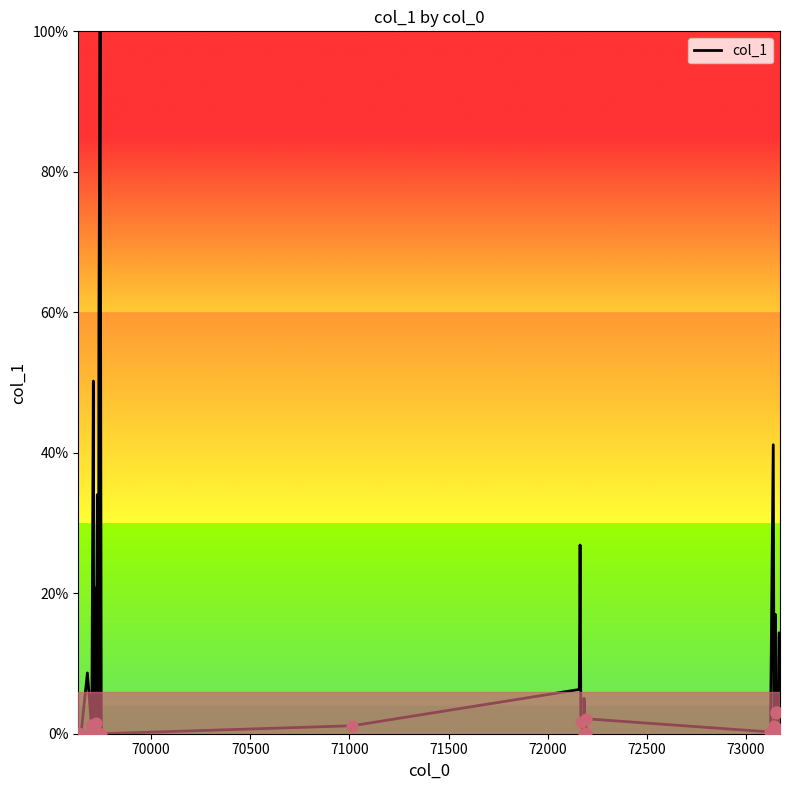

What is the maximum value shown in the chart?

100.0